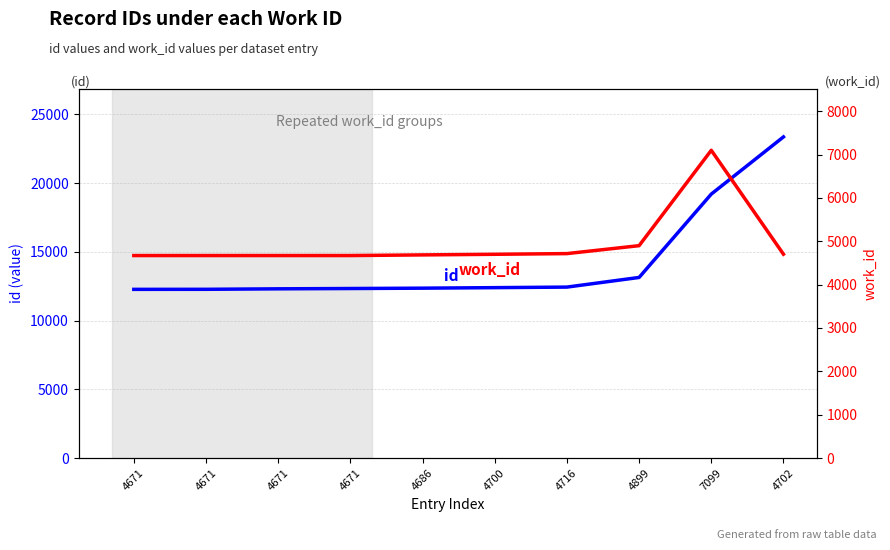

List the series in order of their overall mean, lowest first.

work_id, id